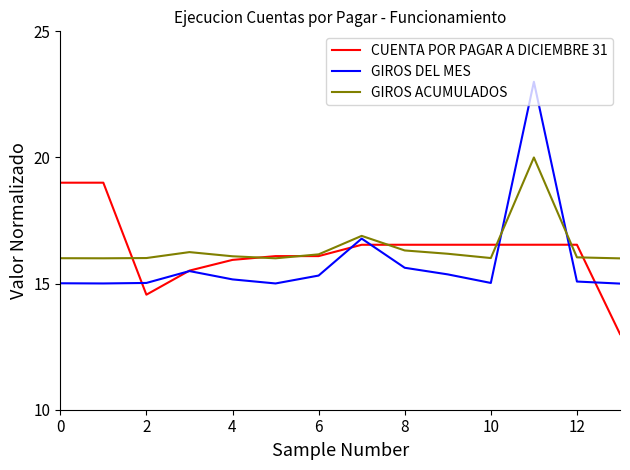

Which series has the largest range (max minus min)?

GIROS DEL MES